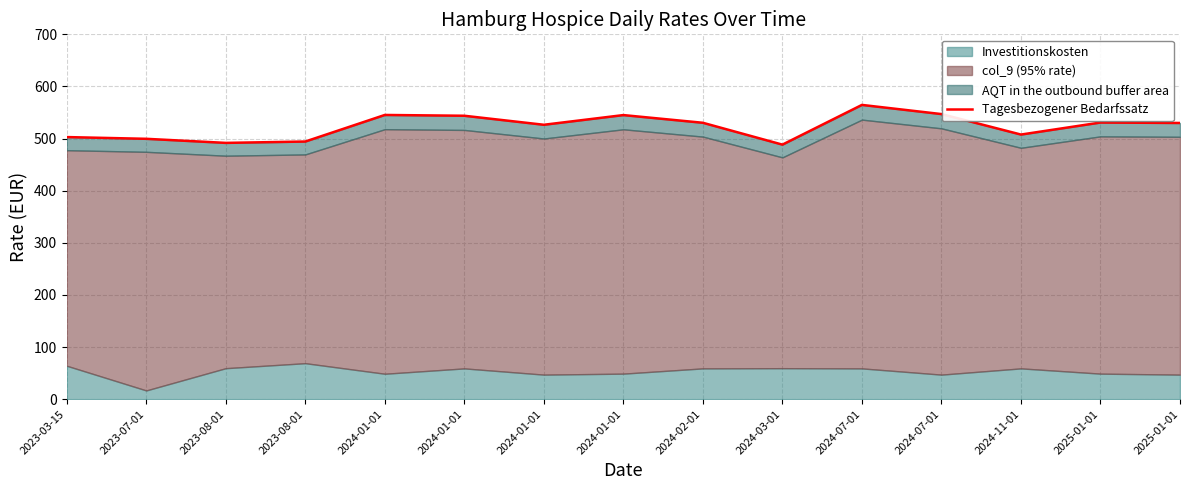

Between 2023-03-15 and 2023-07-01, which is larger?

2023-03-15